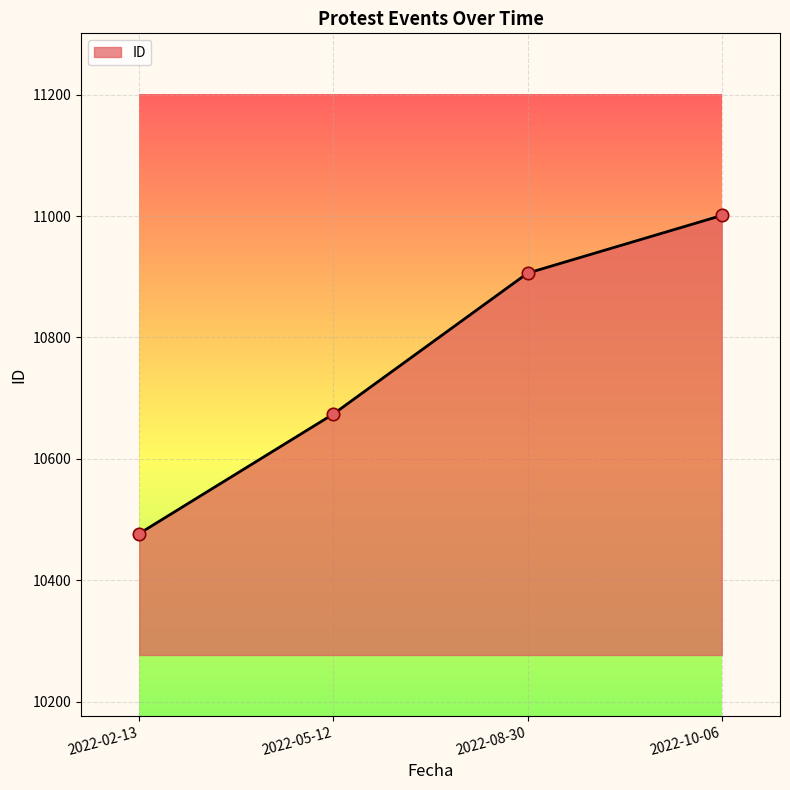

Approximately how many times larger is the value at 2022-10-06 compared to 2022-05-12?

1.0